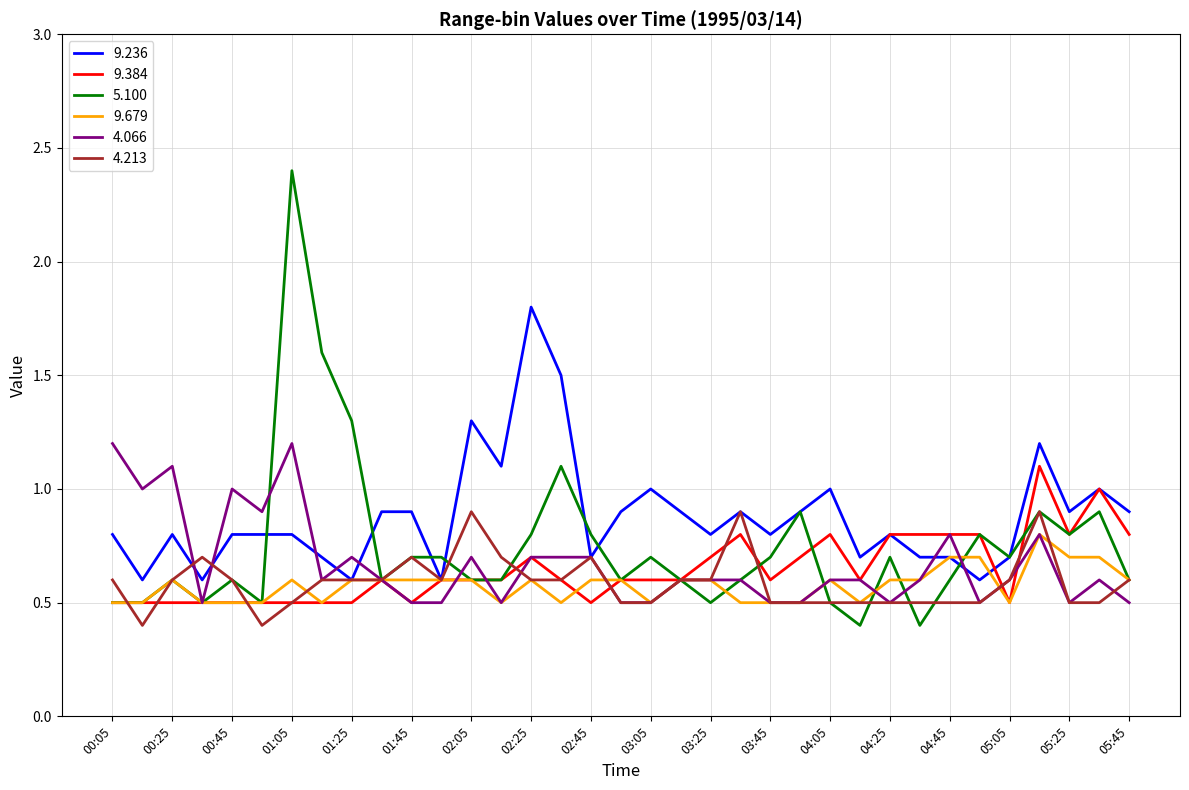

What is the maximum value for 5.100?

2.4